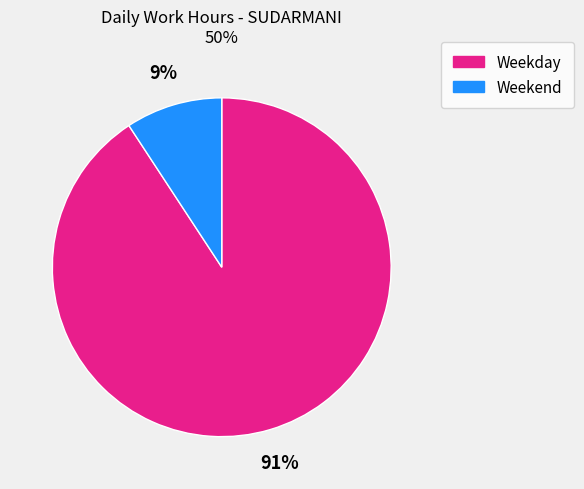

True or false: Weekend accounts for 9% of the total.

True